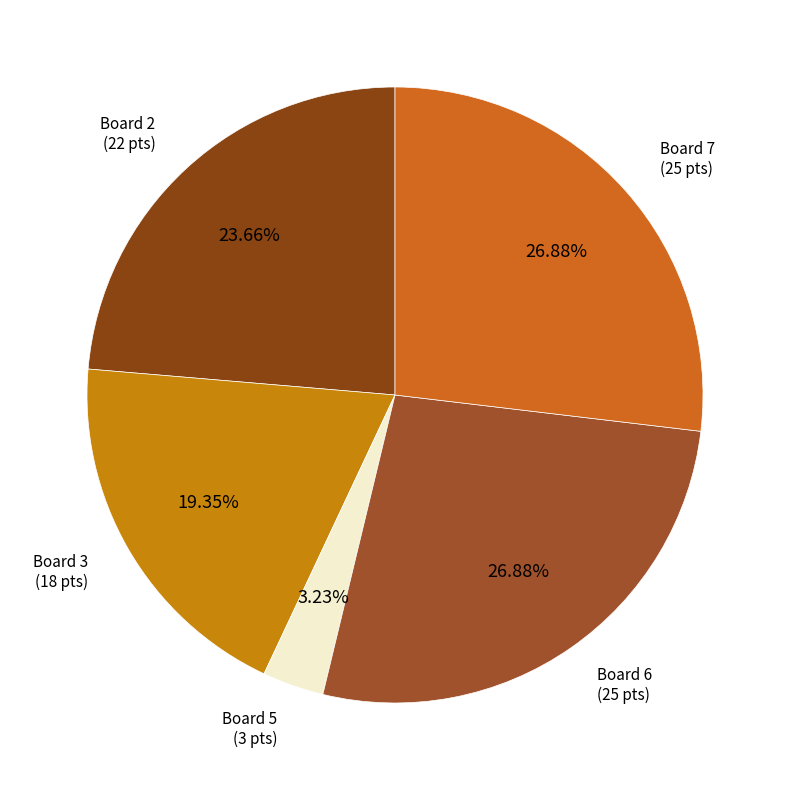

Between Board 2 and Board 5, which is larger?

Board 2